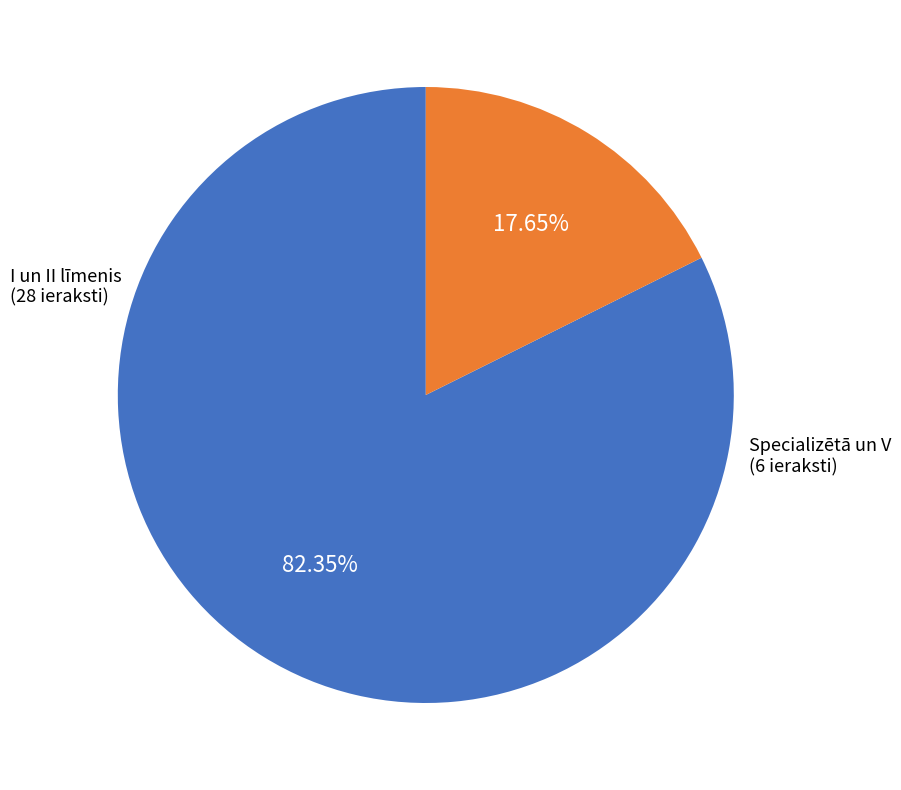

Count the number of slices in the pie.

2